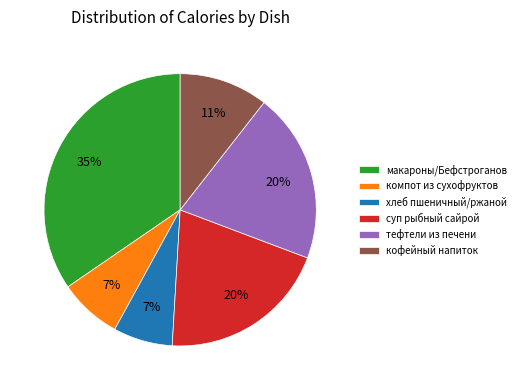

Does суп рыбный сайрой represent more than half of the total?

No